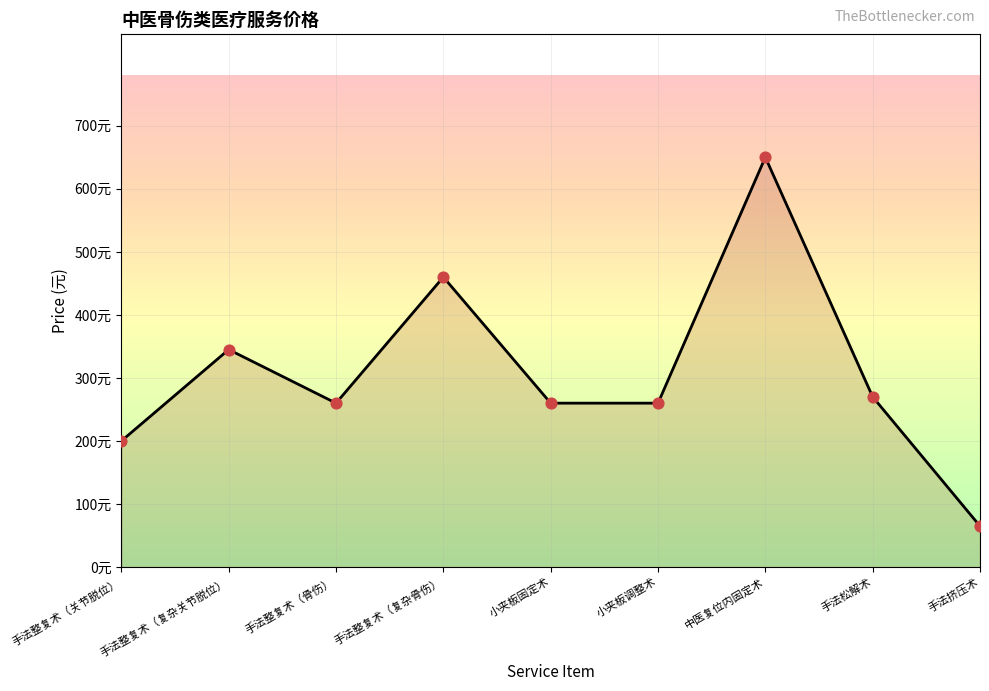

What is the ratio of the value at 手法整复术（关节脱位） to the value at 小夹板固定术?

0.8